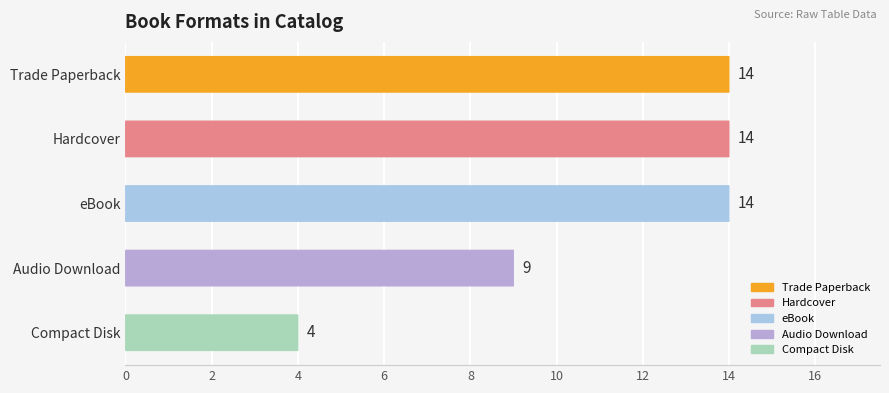

What is the maximum value shown in the chart?

14